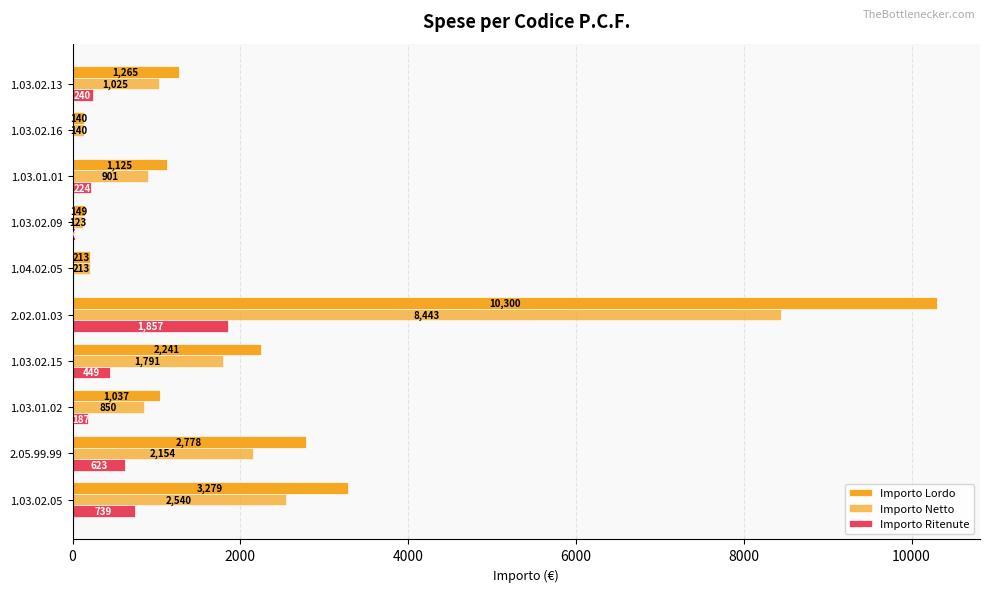

List the series in order of their peak value, lowest first.

Importo Ritenute, Importo Netto, Importo Lordo